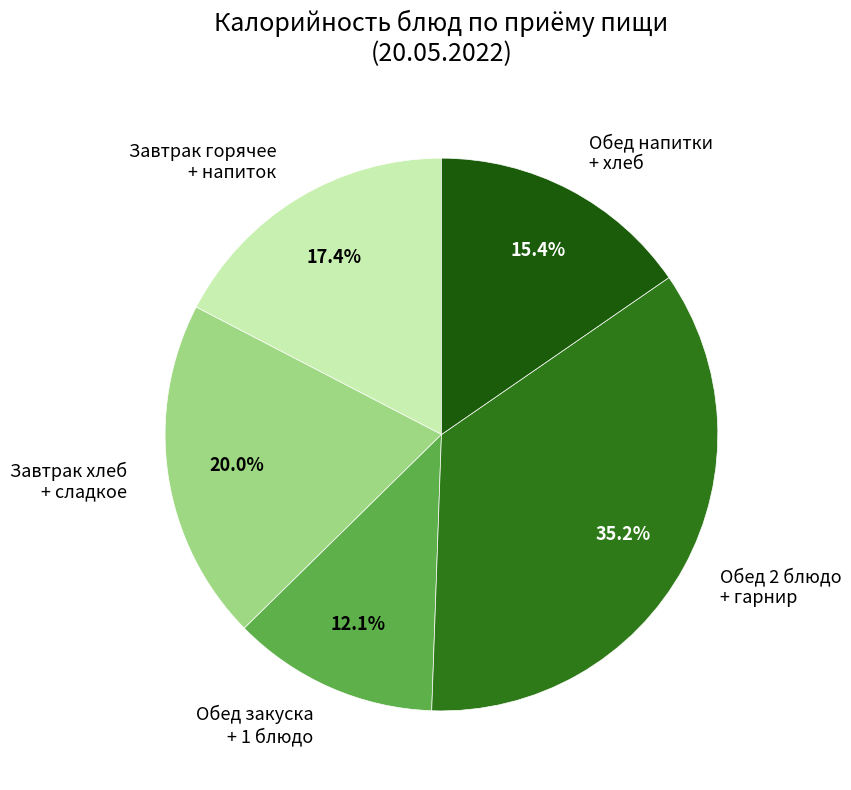

Rank the categories by value from lowest to highest.

Обед закуска + 1 блюдо, Обед напитки + хлеб, Завтрак горячее + напиток, Завтрак хлеб + сладкое, Обед 2 блюдо + гарнир